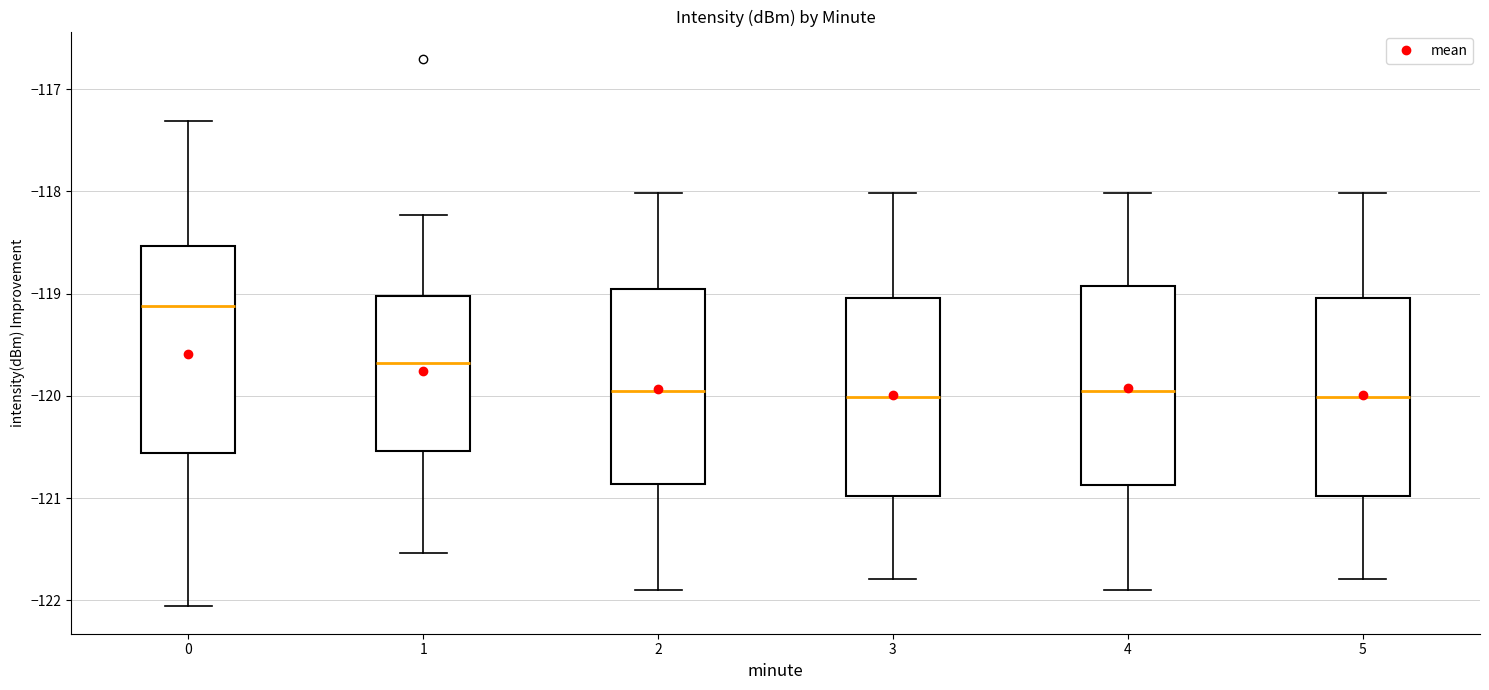

Where does the lower whisker of the box at x = 3 end on the y-axis? The values are not printed on the chart, so give them approximately, as read against the axis.

-121.8